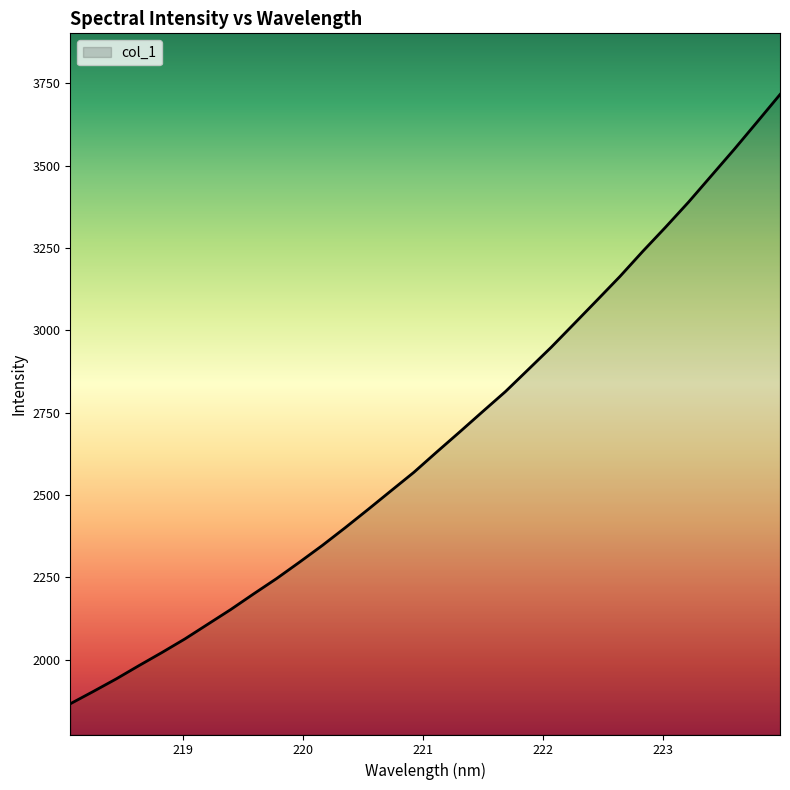

What is the maximum value shown in the chart?

3716.4